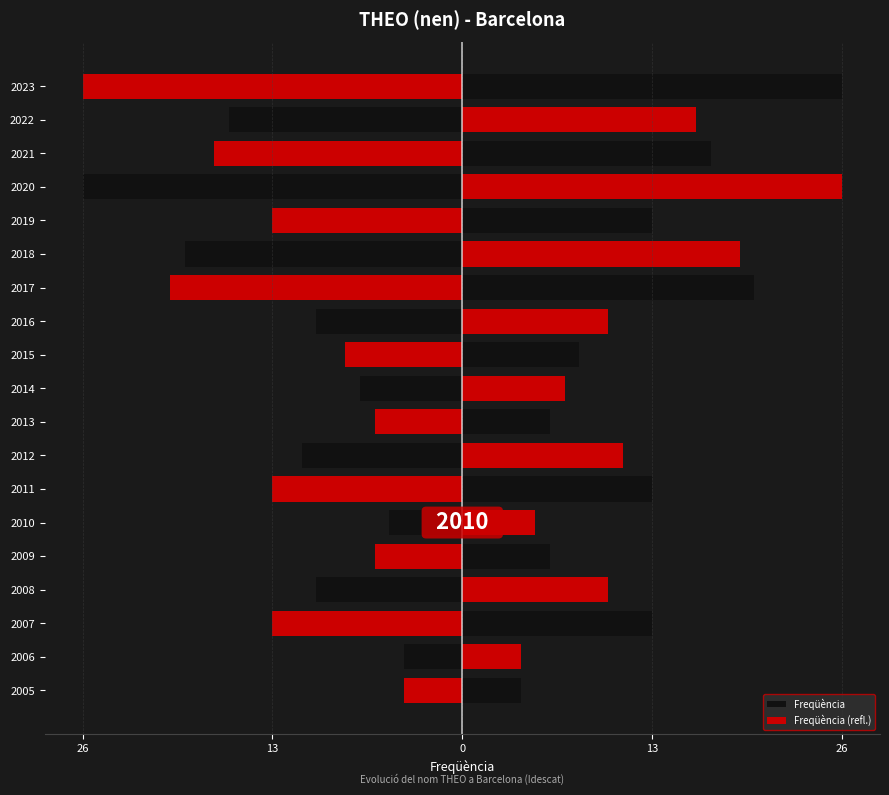

How many categories are shown in the chart?

19